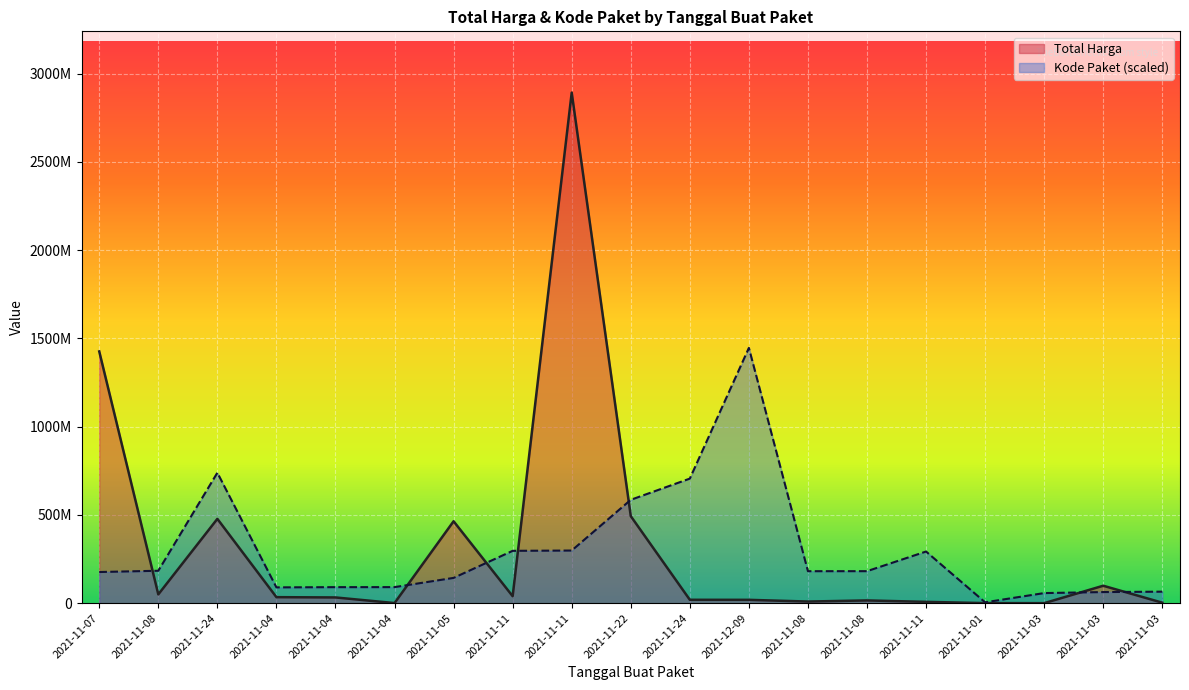

What is the label of the 7th point from the left?

2021-11-05